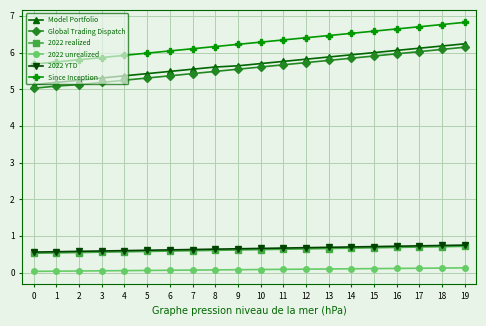

True or false: Global Trading Dispatch and 2022 realized intersect in this chart.

False